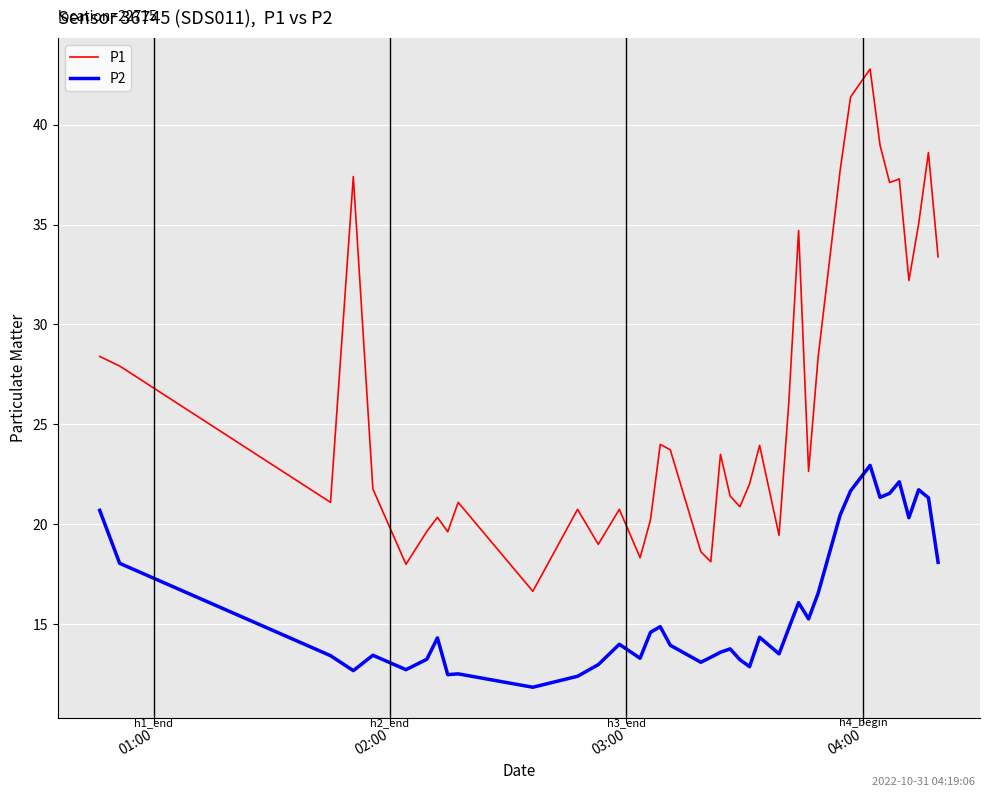

What is the maximum value shown in the chart?

42.8